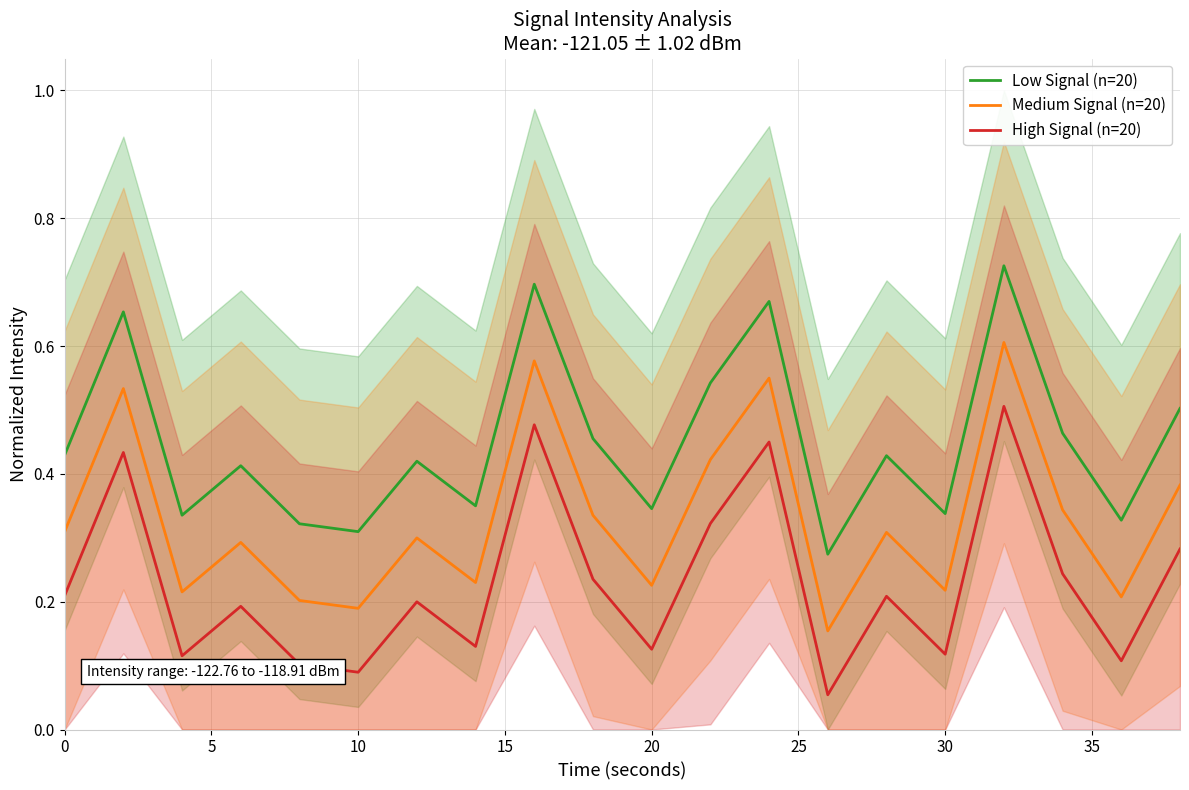

Is it true that Medium Signal (n=20) equals 0.3 at 0?

True